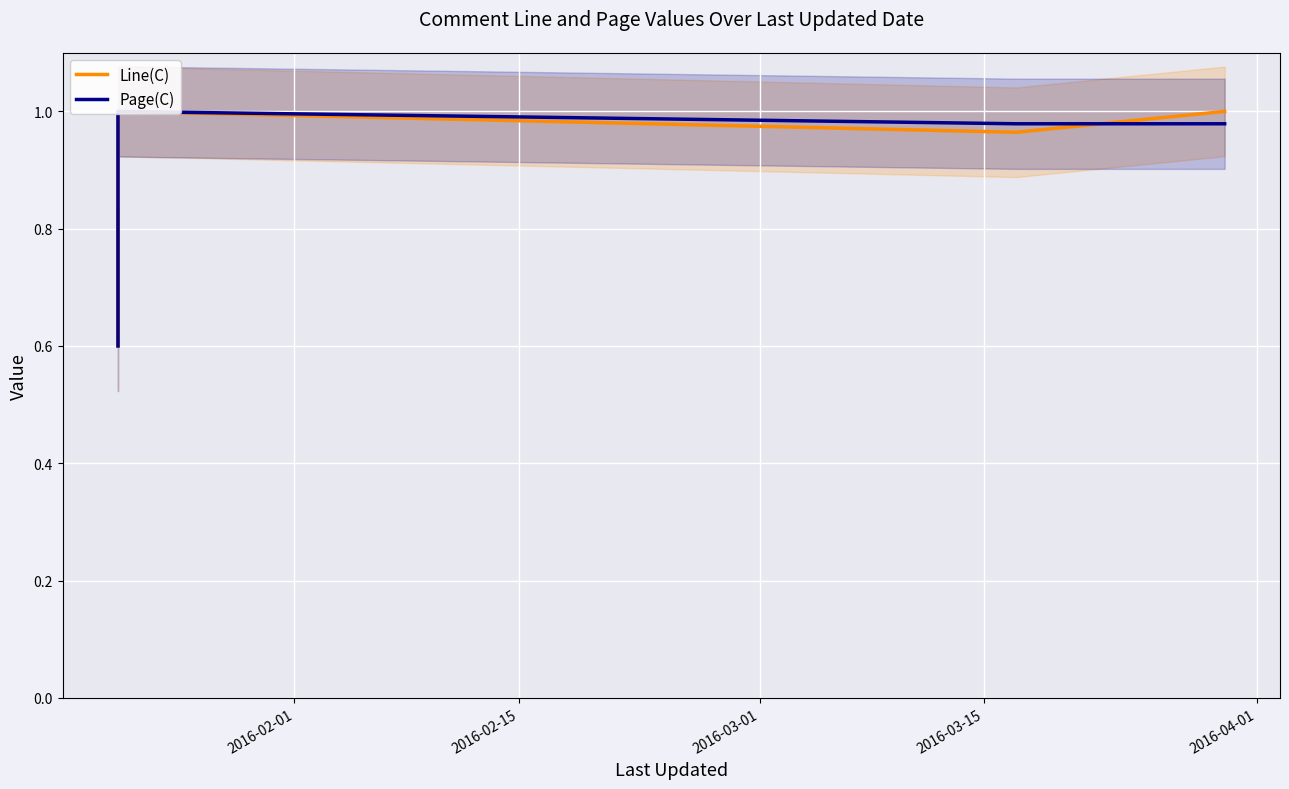

What is the average value of the Page(C) series?

0.9